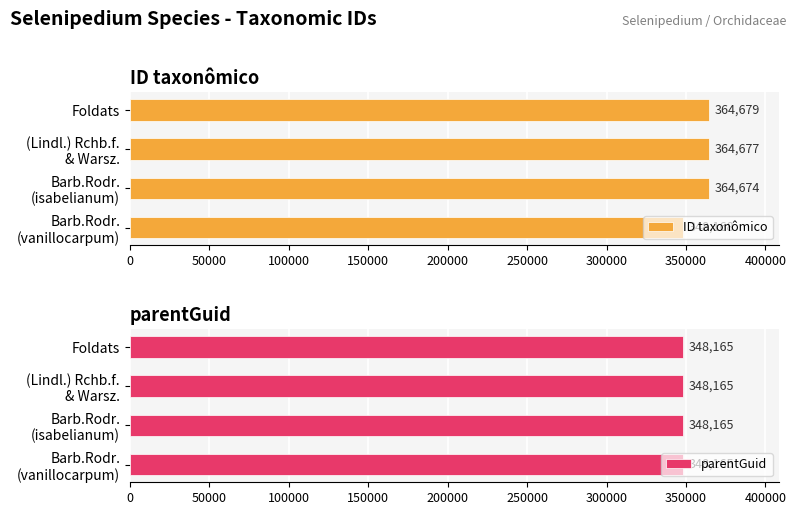

What is the difference between the second highest and minimum values in the ID taxonômico series?

16509